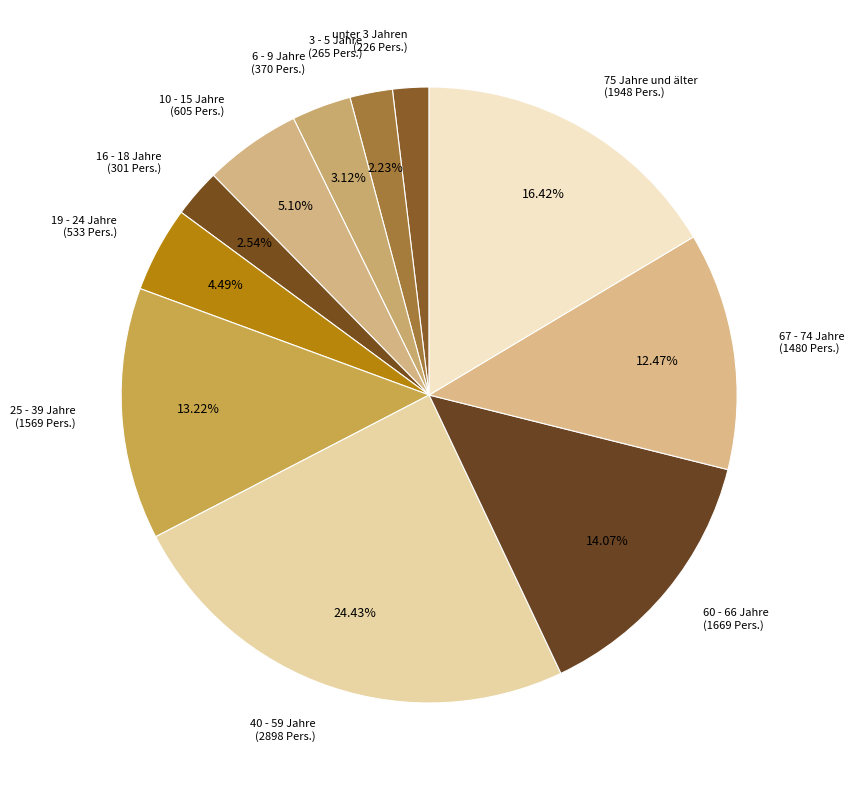

Does any single category account for the majority?

No